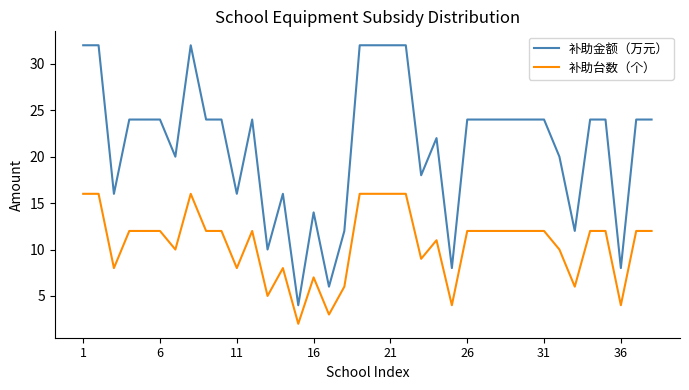

What is the highest value of the 补助金额（万元） series?

32